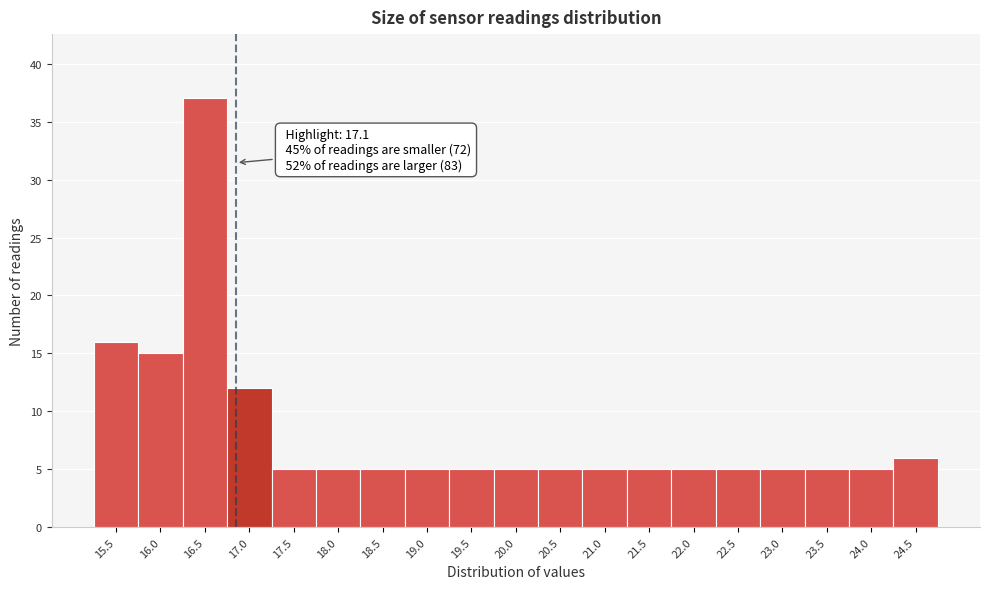

Reading left to right, extract all data points from this chart.

16	15	37	12	5	5	5	5	5	5	5	5	5	5	5	5	5	5	6